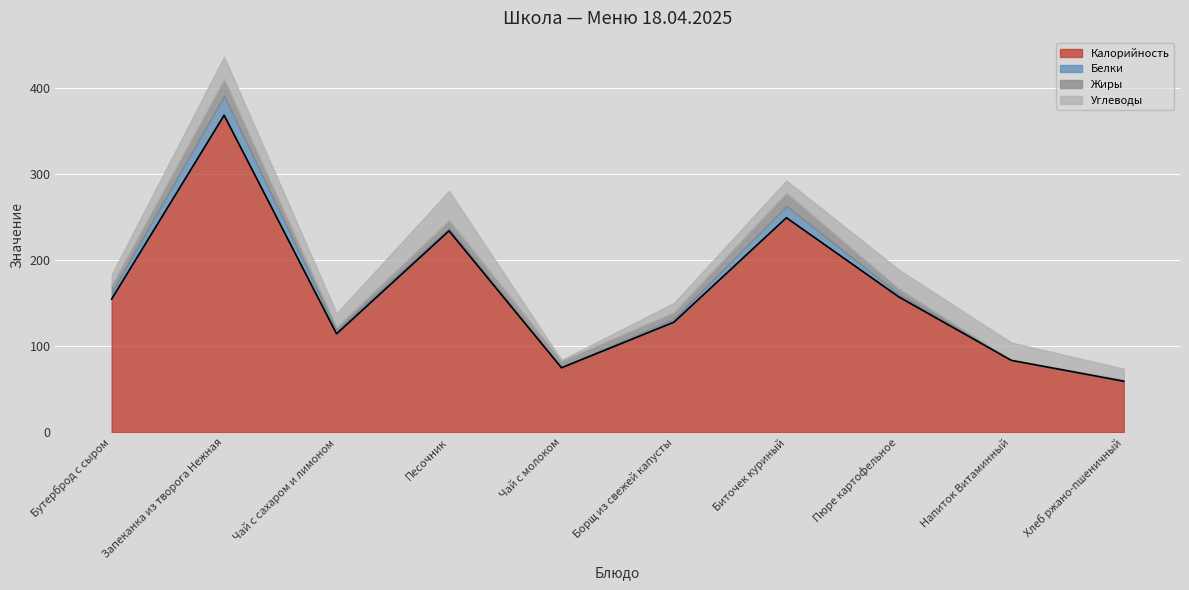

What is the highest value of the Жиры series?

19.3